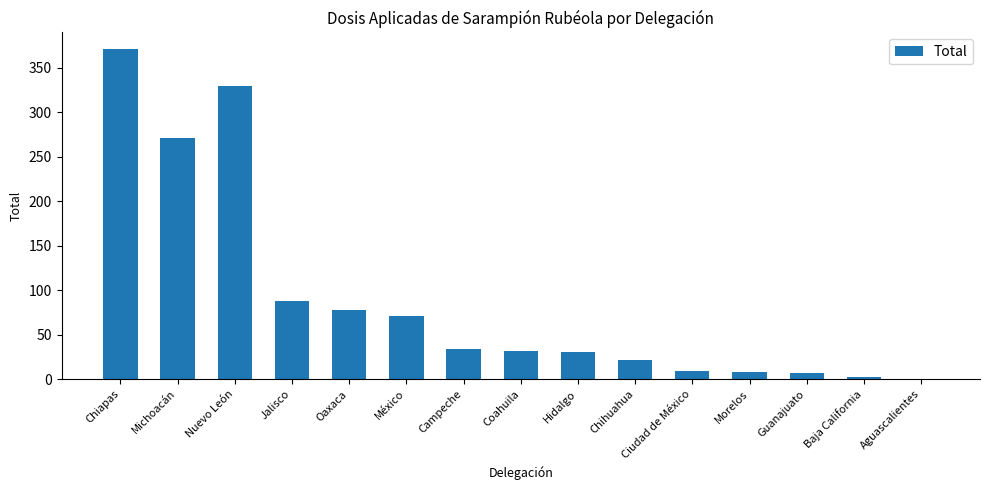

Count the number of data series in this chart.

1